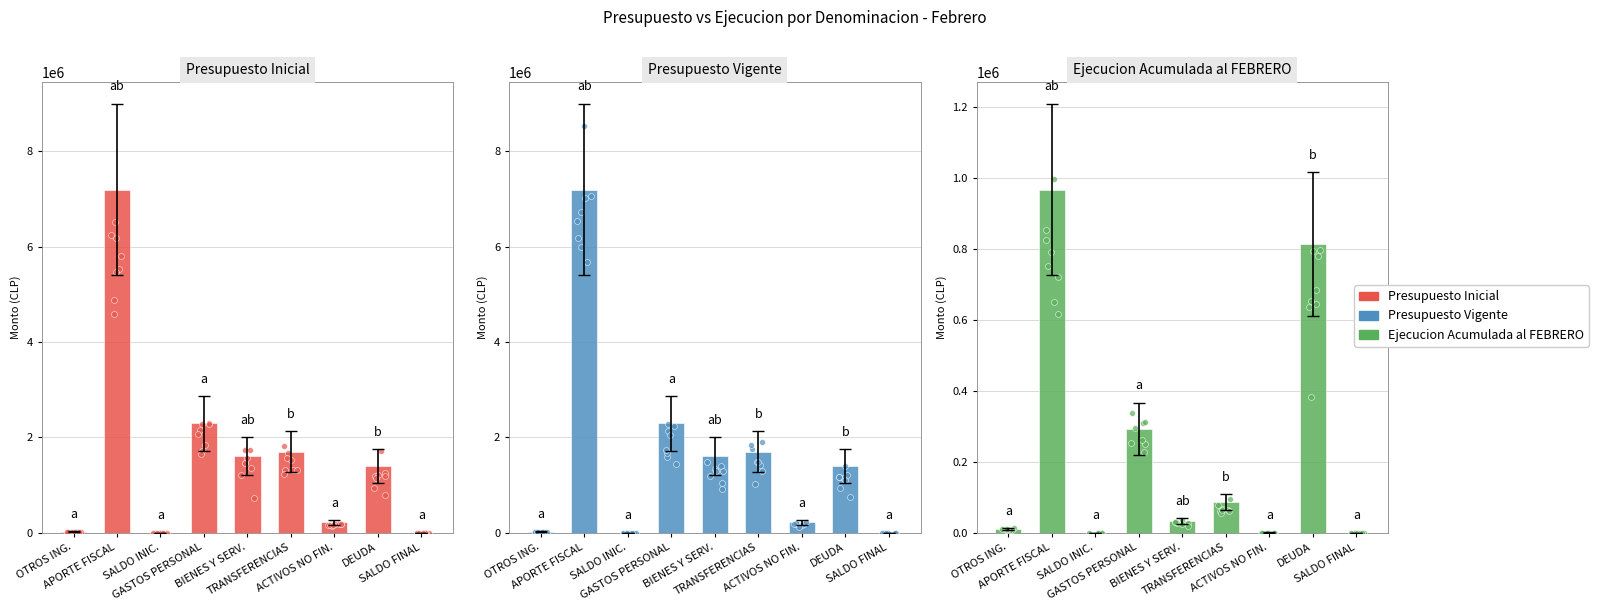

Which series has the largest total across all categories?

Presupuesto Inicial